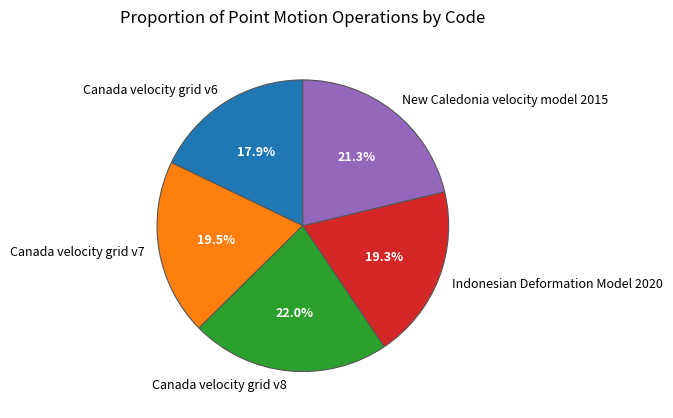

To the nearest percent, what is the combined percentage of Indonesian Deformation Model 2020 and Canada velocity grid v8?

41%